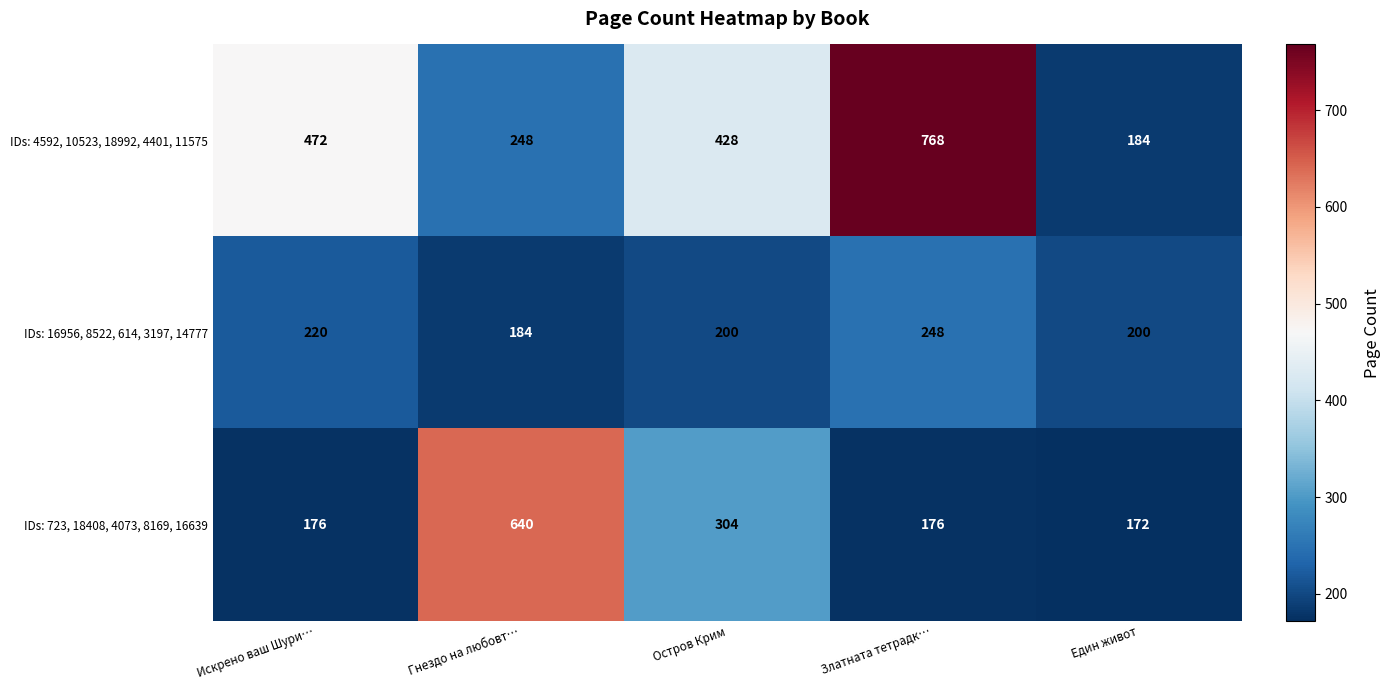

At how many categories does at least one series exceed 691?

1